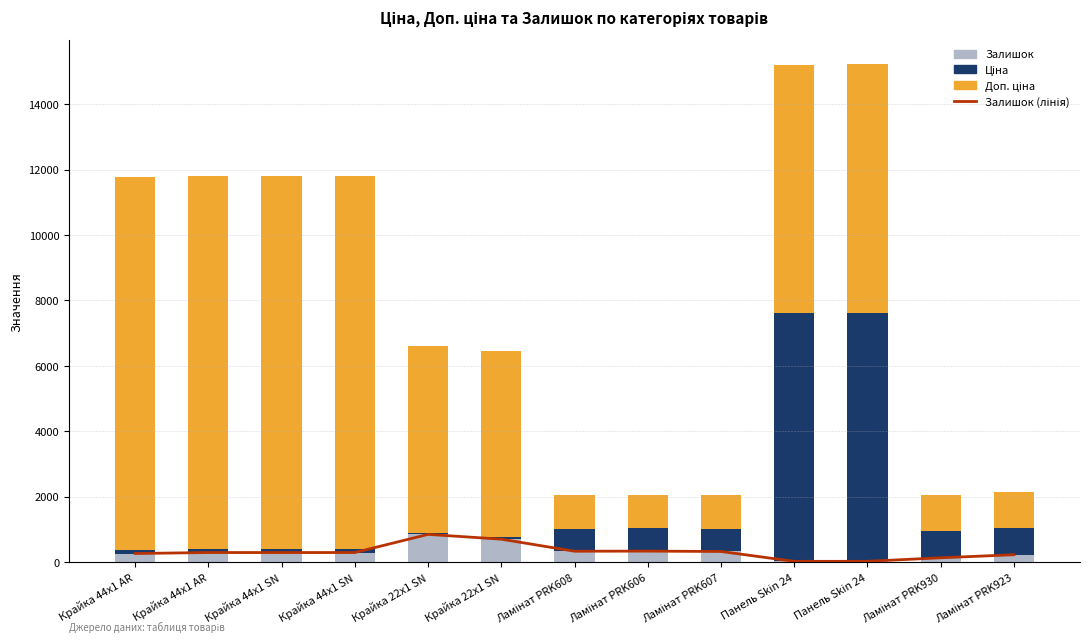

Which series changed the most between Крайка 44x1 AR and Ламінат PRK607?

Доп. ціна